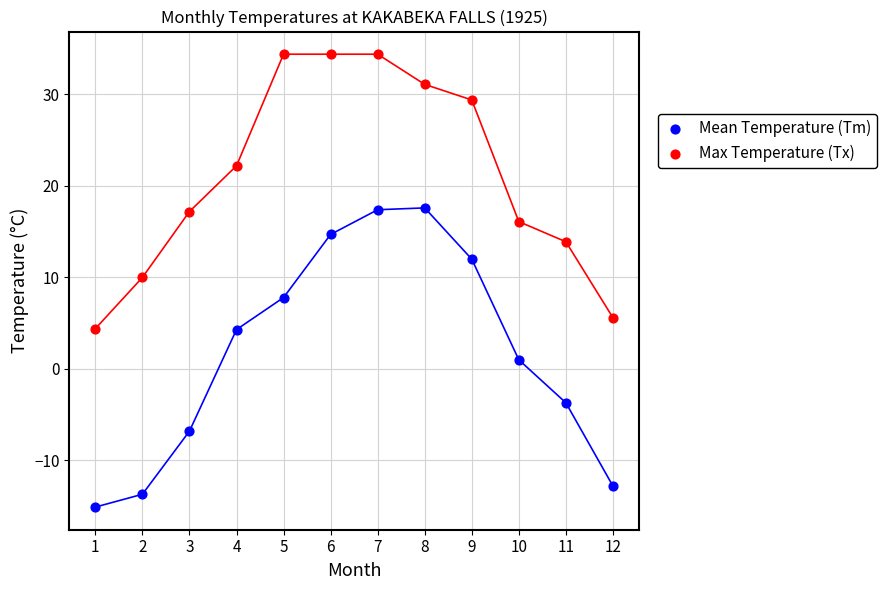

Across all data points, what is the range of X values (max minus min)?

11.0